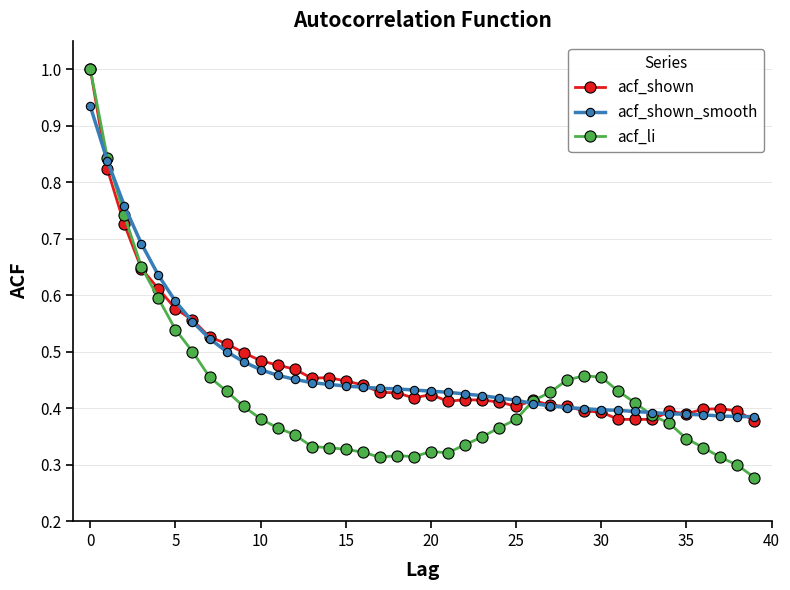

Which series has the widest spread of values?

acf_li